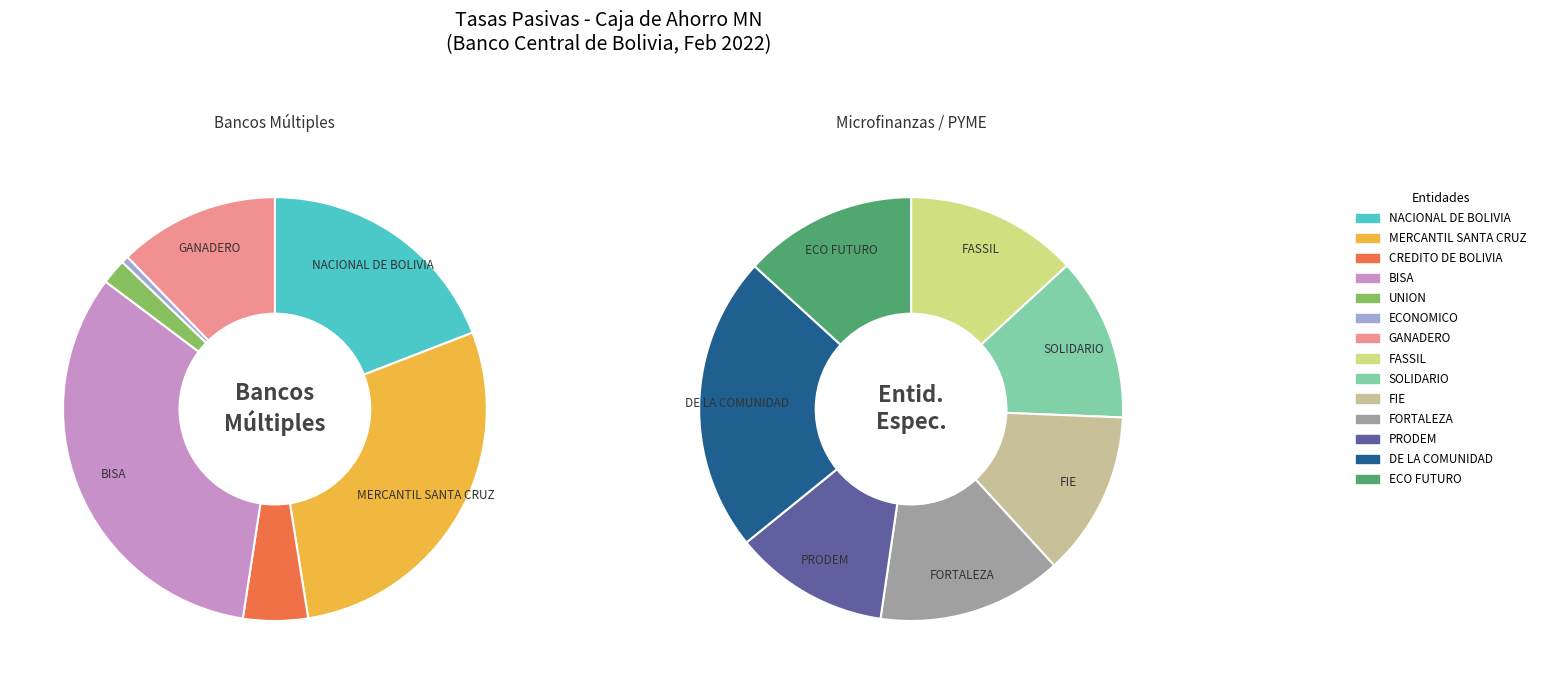

Which slice is the smallest?

ECONOMICO